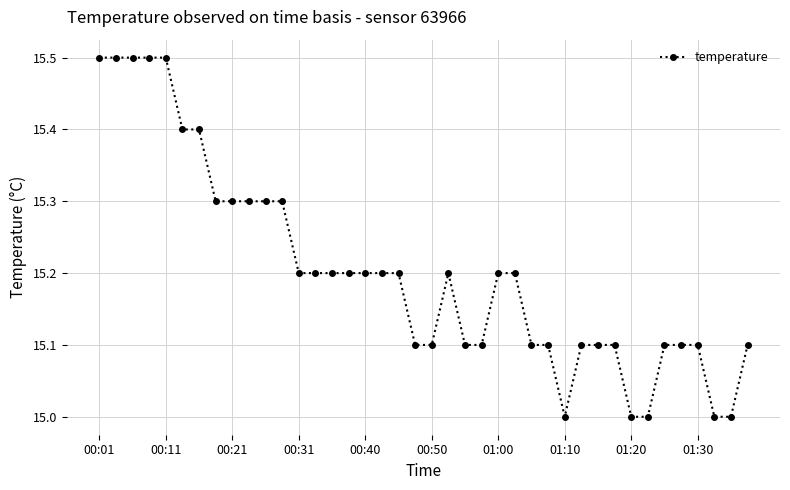

What is the difference between the second highest and minimum values?

0.5